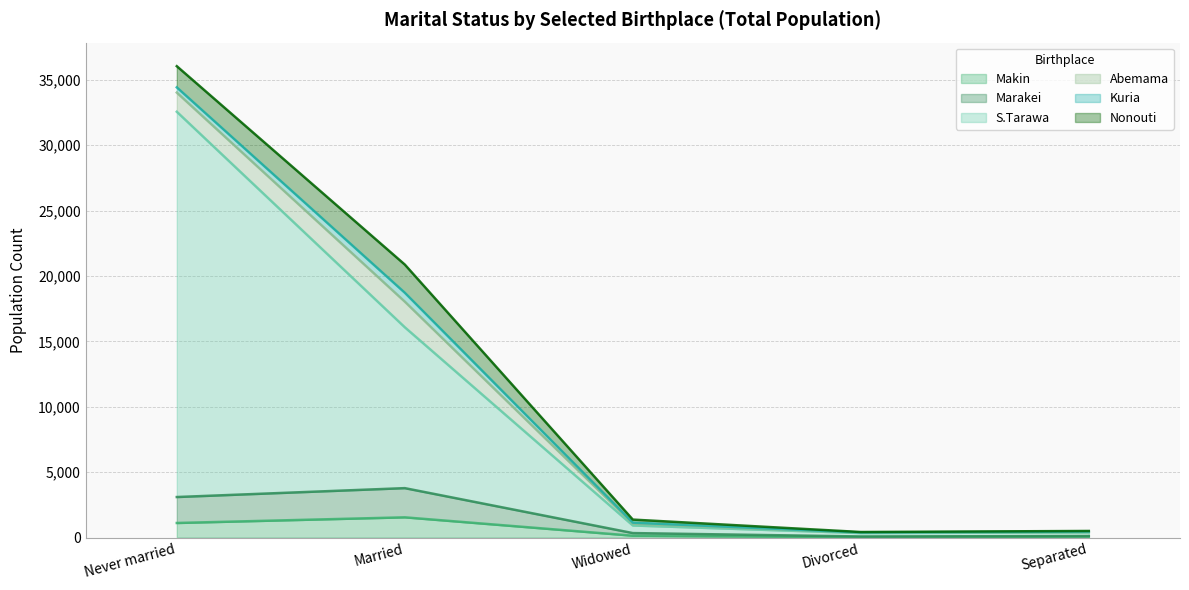

True or false: S.Tarawa has a value of 129 at Separated.

False